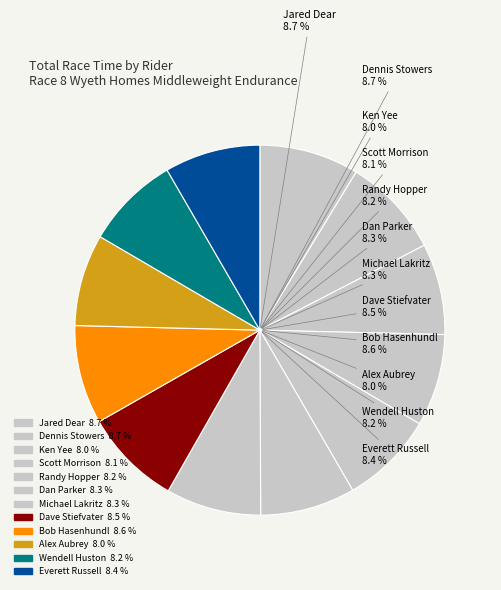

To the nearest percent, what portion does Dan Parker represent?

8%